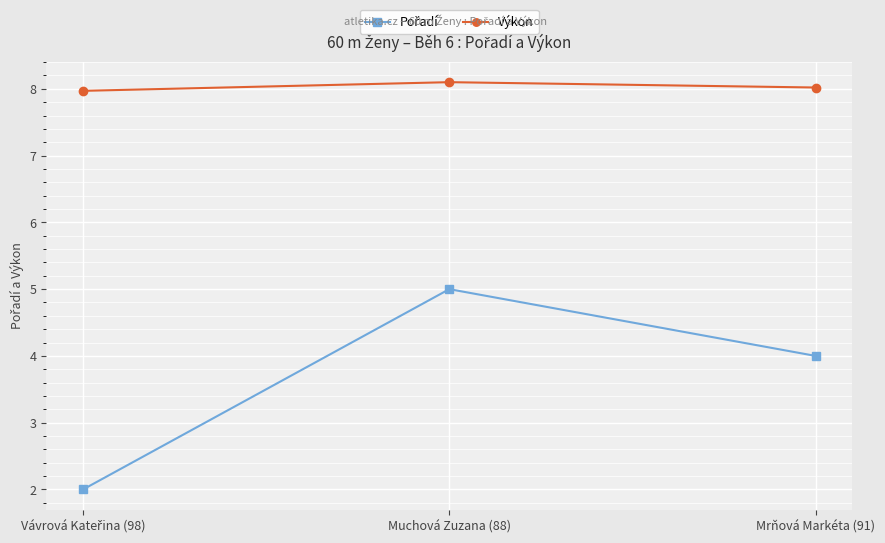

Where does the Výkon series first go above 8?

Muchová Zuzana (88)